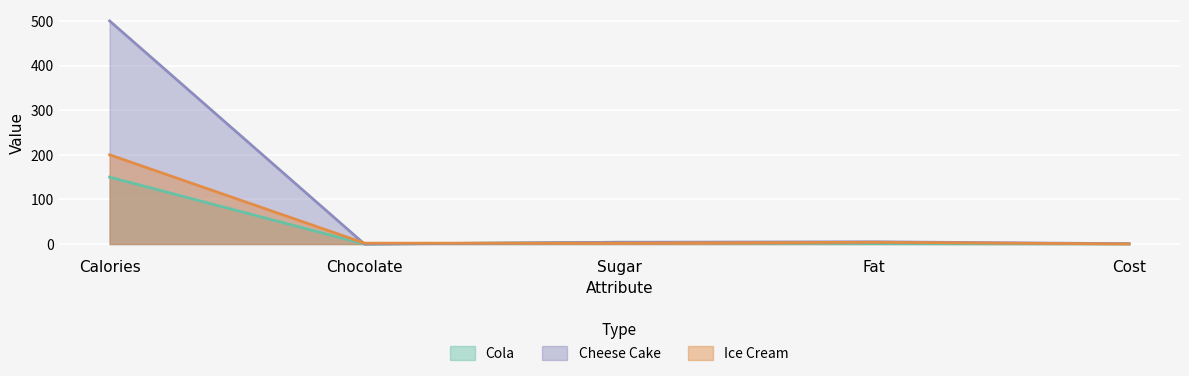

Is it true that Cola equals 4.0 at Sugar?

True